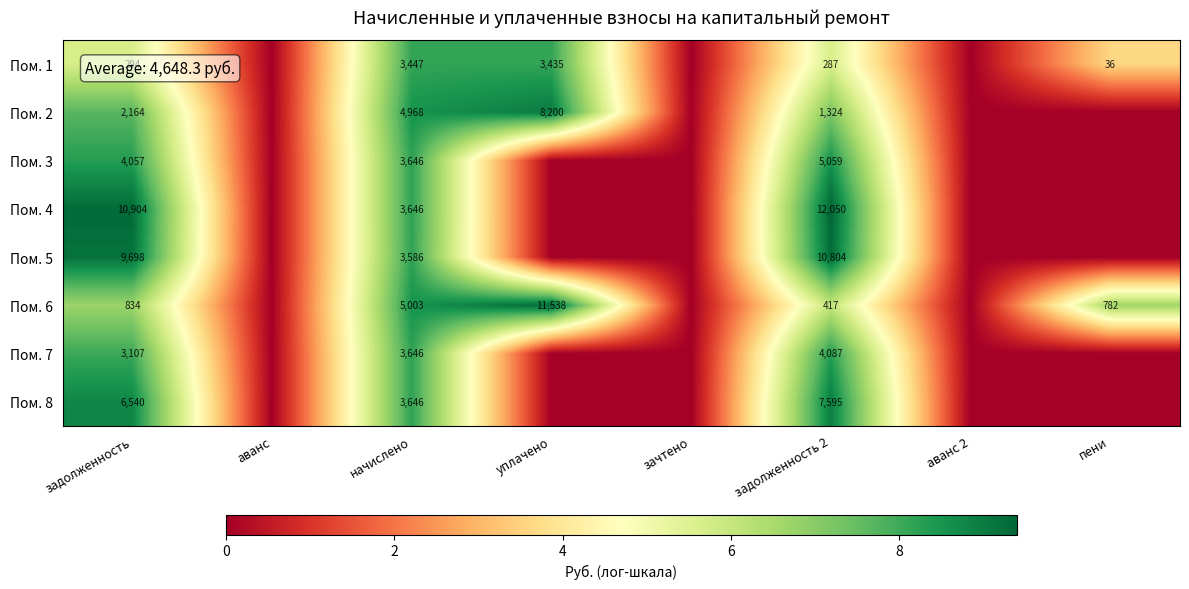

Count the number of categories in the chart.

8